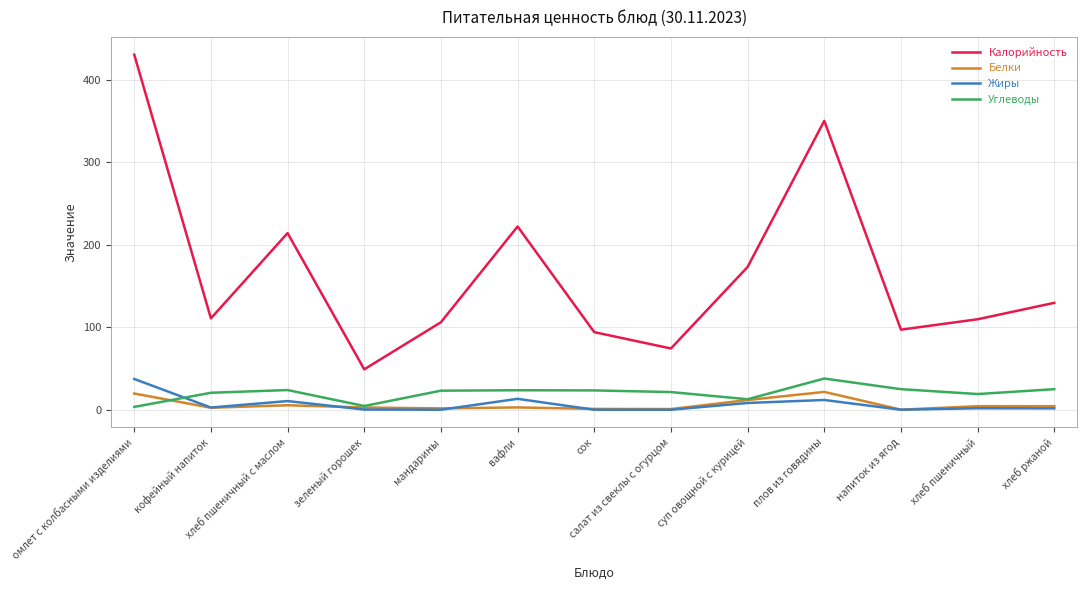

In Жиры, how many points are higher than both neighbors (excluding endpoints)?

4